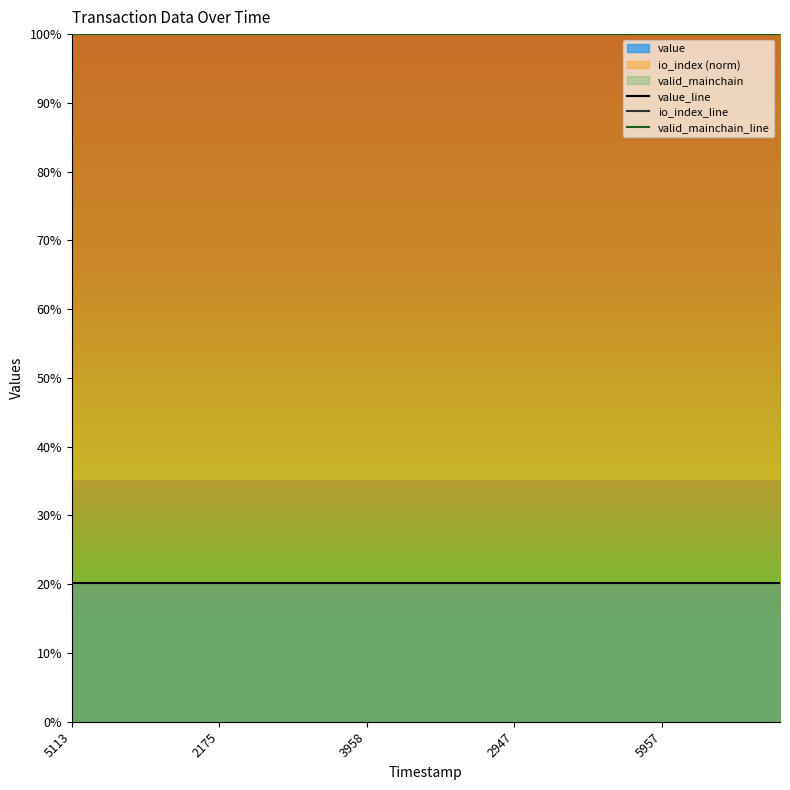

Reading right to left, list all the values displayed in this chart.

value_line: 0.2	0.2	0.2	0.2	0.2	0.2	0.2	0.2	0.2	0.2	0.2	0.2	0.2	0.2	0.2	0.2	0.2	0.2	0.2	0.2	0.2	0.2	0.2	0.2	0.2
io_index_line: 1.0	1.0	1.0	1.0	1.0	1.0	1.0	1.0	1.0	1.0	1.0	1.0	1.0	1.0	1.0	1.0	1.0	1.0	1.0	1.0	1.0	1.0	1.0	1.0	1.0
valid_mainchain_line: 1.0	1.0	1.0	1.0	1.0	1.0	1.0	1.0	1.0	1.0	1.0	1.0	1.0	1.0	1.0	1.0	1.0	1.0	1.0	1.0	1.0	1.0	1.0	1.0	1.0